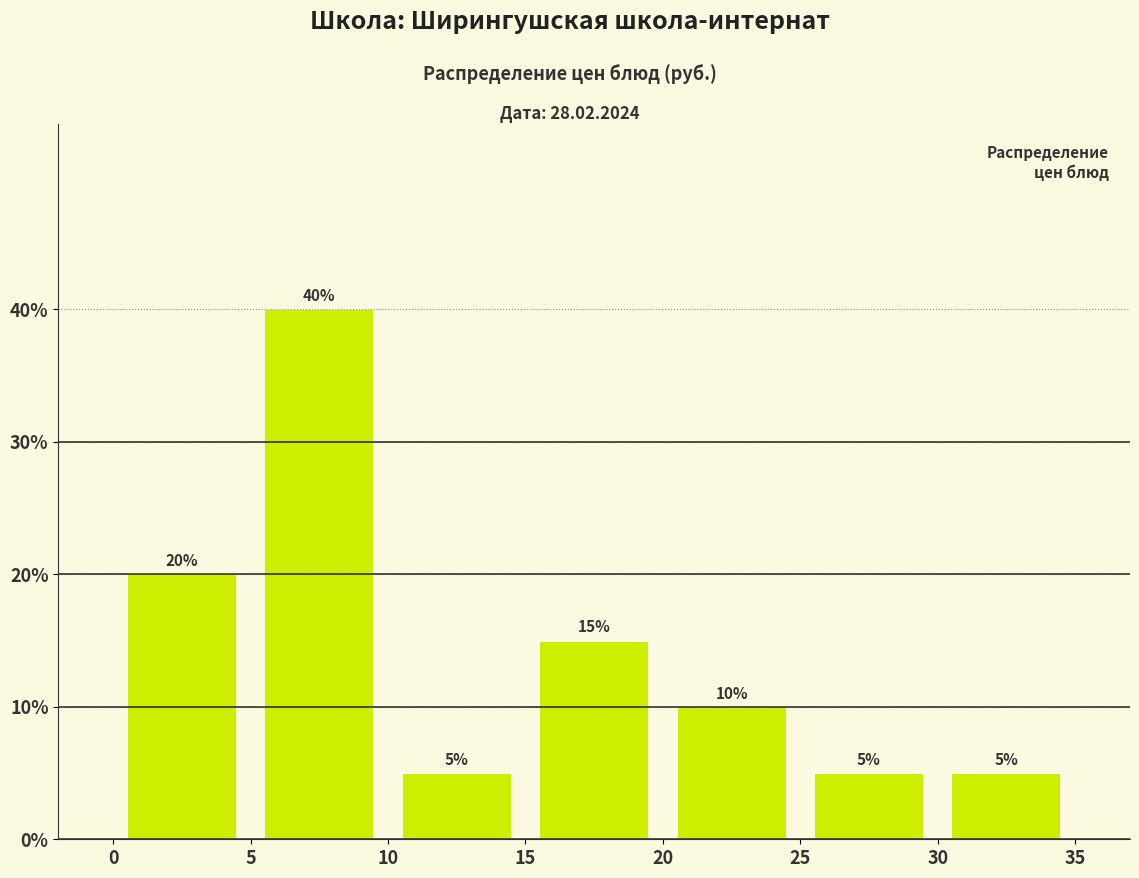

Reading left to right, list every bar in this chart as the range it spans on the x-axis followed by its height.

0 to 5: 20
5 to 10: 40
10 to 15: 5
15 to 20: 15
20 to 25: 10
25 to 30: 5
30 to 35: 5